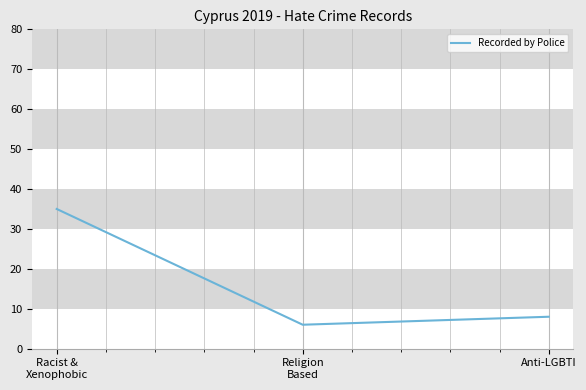

List the labels in order of value, largest first.

Racist &
Xenophobic, Anti-LGBTI, Religion
Based